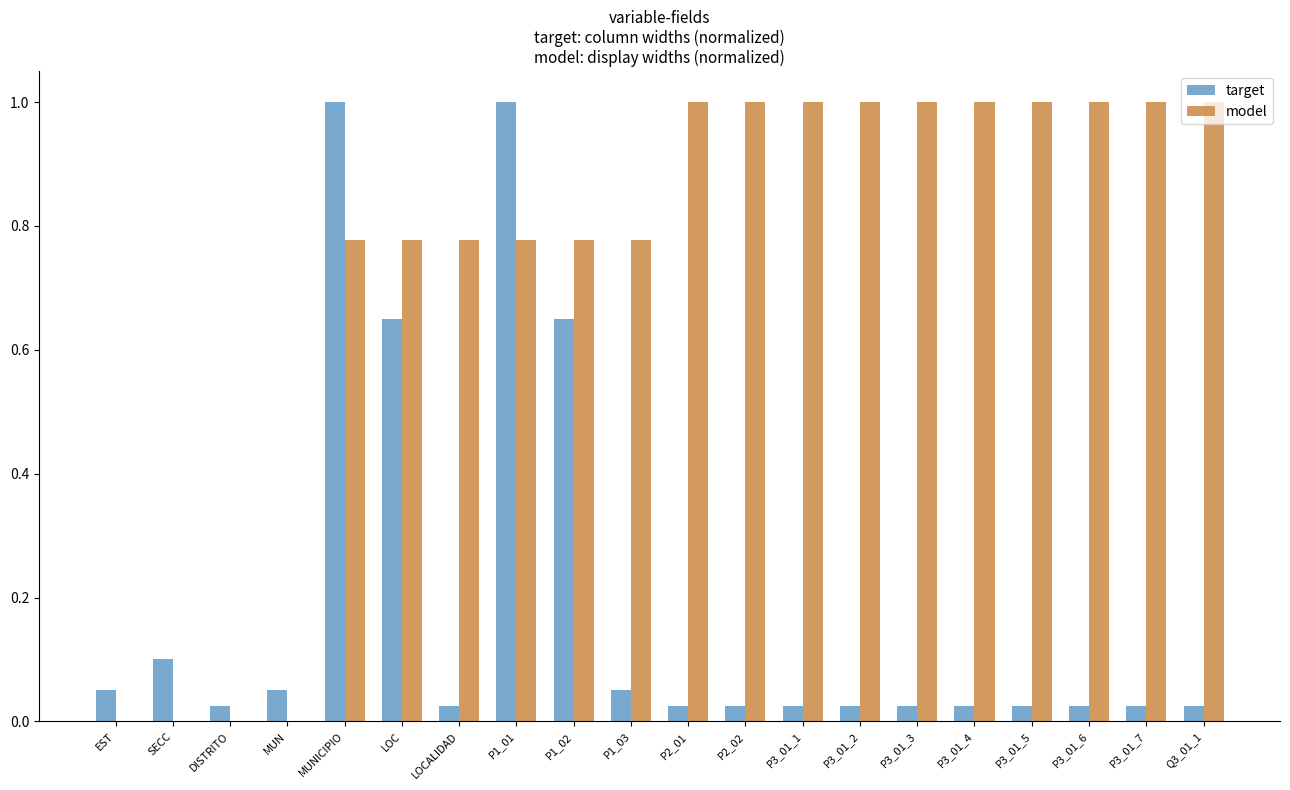

The target series shows 1.0 at LOC. True or false?

False